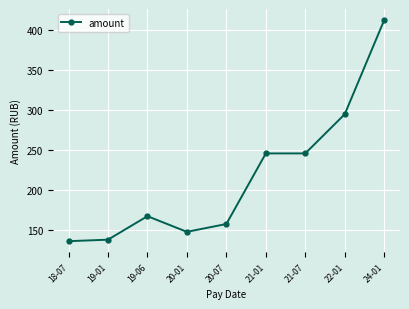

At which label does the data first exceed 166?

19-06